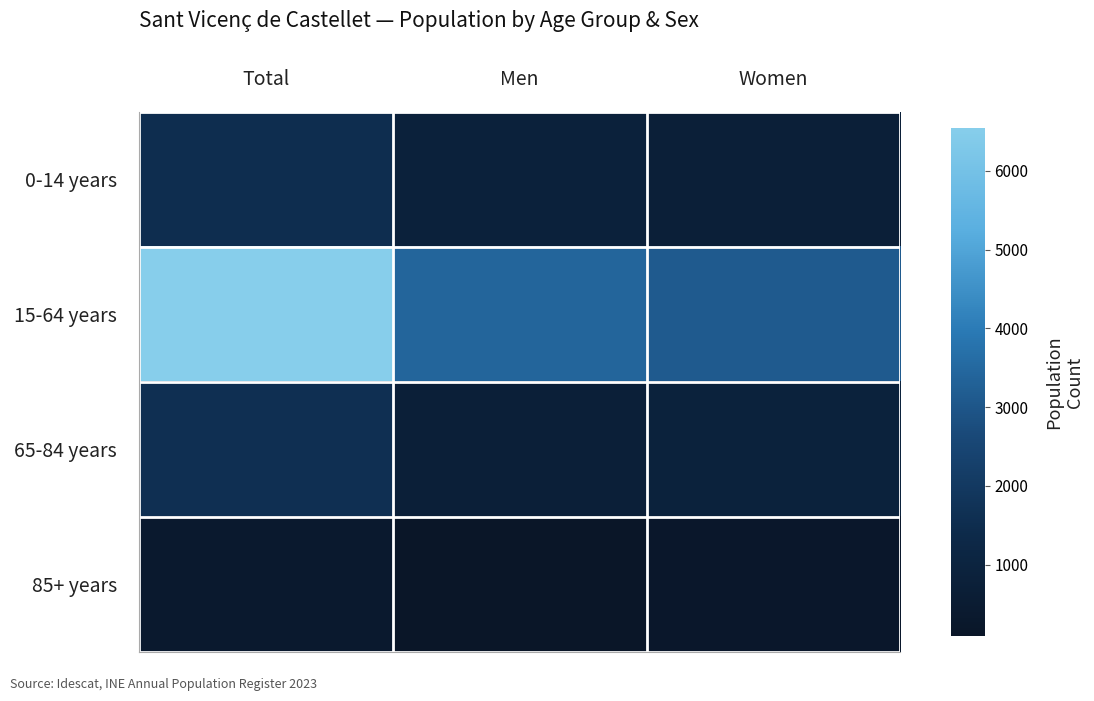

What is the maximum value shown in the chart?

6542